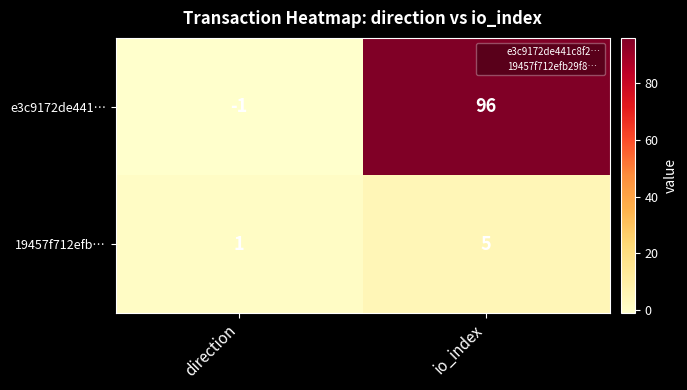

Reading right to left, transcribe all the data shown in this chart.

e3c9172de441…: io_index=96	direction=-1
19457f712efb…: io_index=5	direction=1